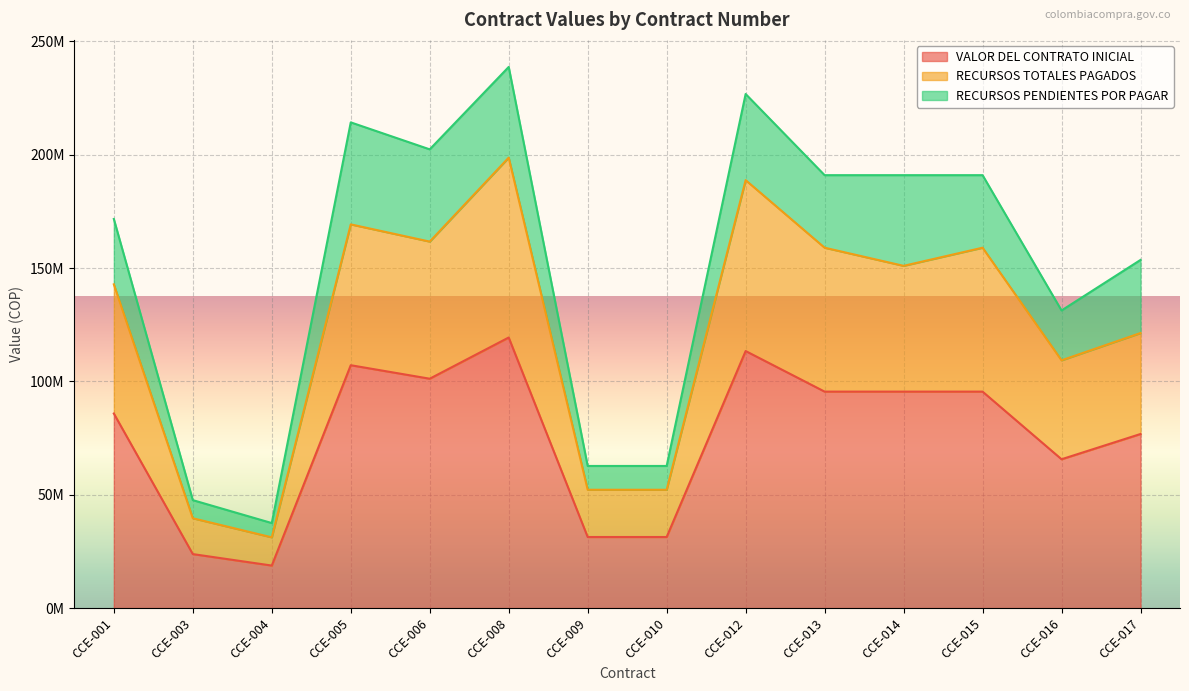

Where does the RECURSOS TOTALES PAGADOS series first go above 150967742?

CCE-005